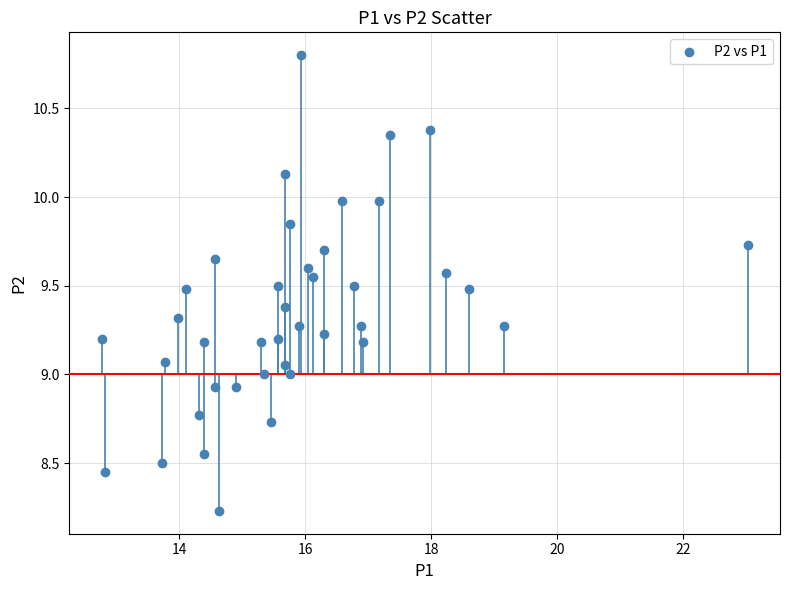

What is the range of X values (max minus min)?

10.2